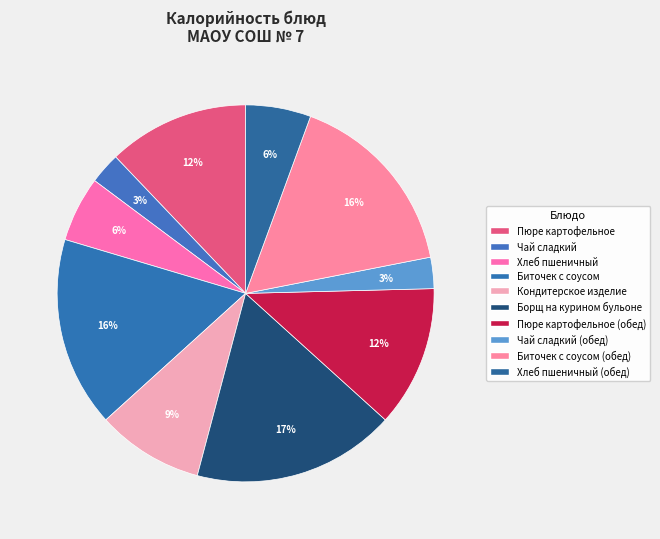

How many segments does this pie chart have?

10